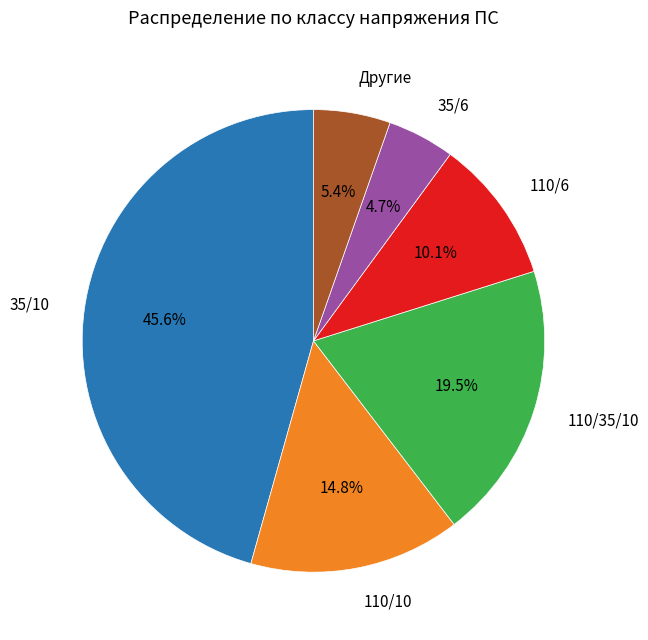

Is the sum of 110/35/10 and 35/10 greater than half?

Yes